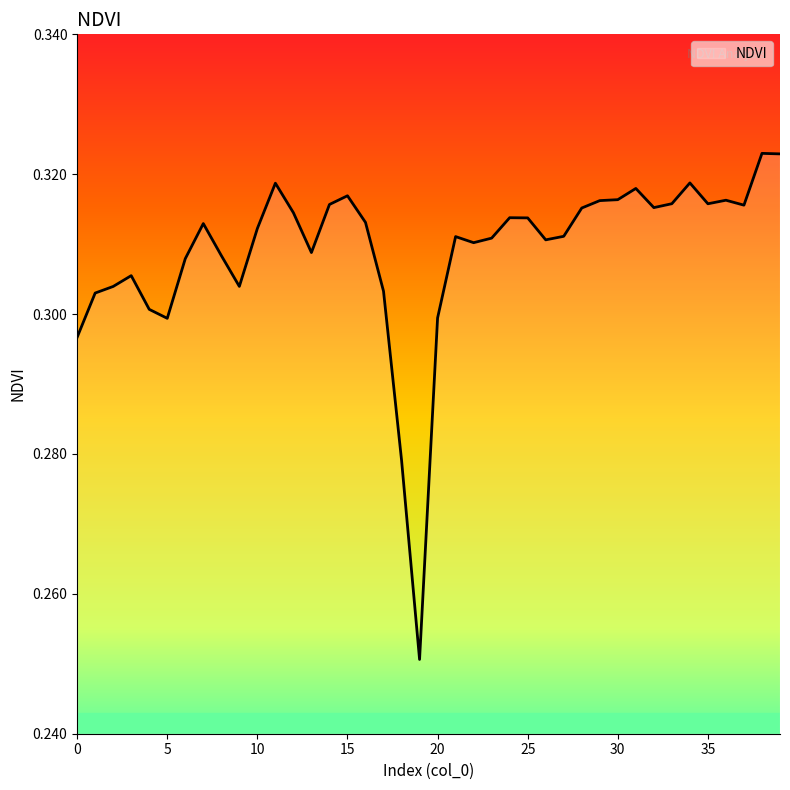

How many lines are shown in the chart?

1